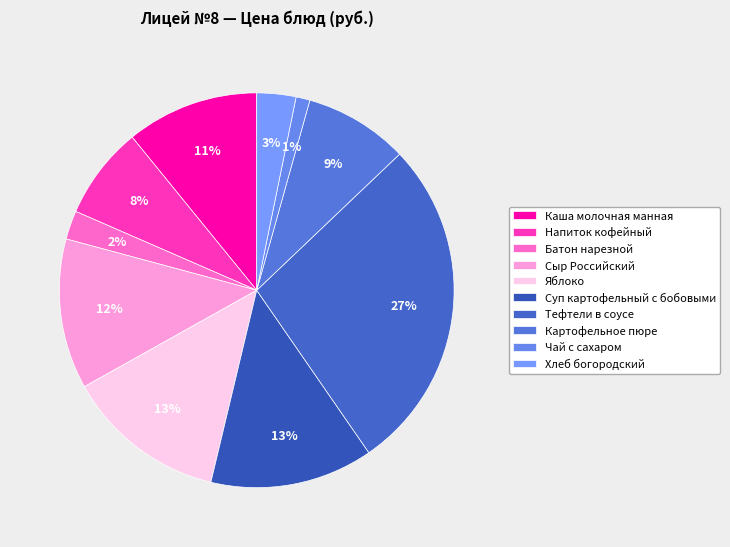

Combined, do Яблоко and Напиток кофейный account for over 50%?

No